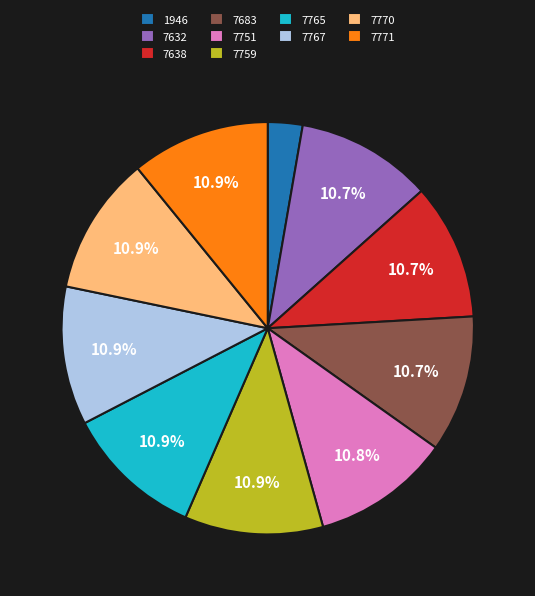

To the nearest percent, what is the average slice percentage?

10%